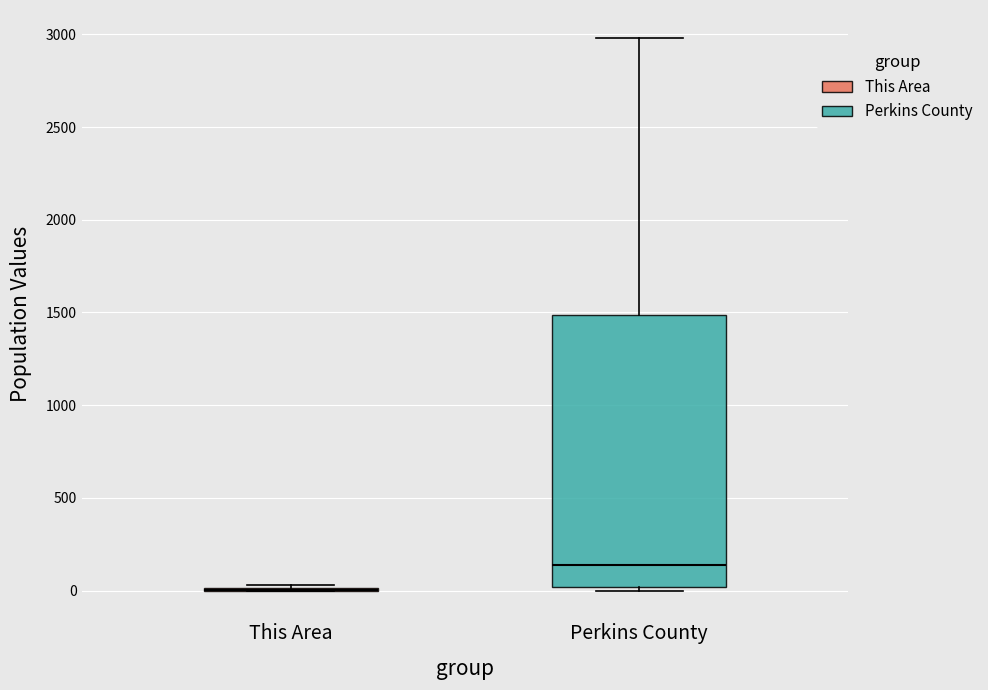

Comparing the boxes themselves (not the whiskers), which one is the tallest?

Perkins County